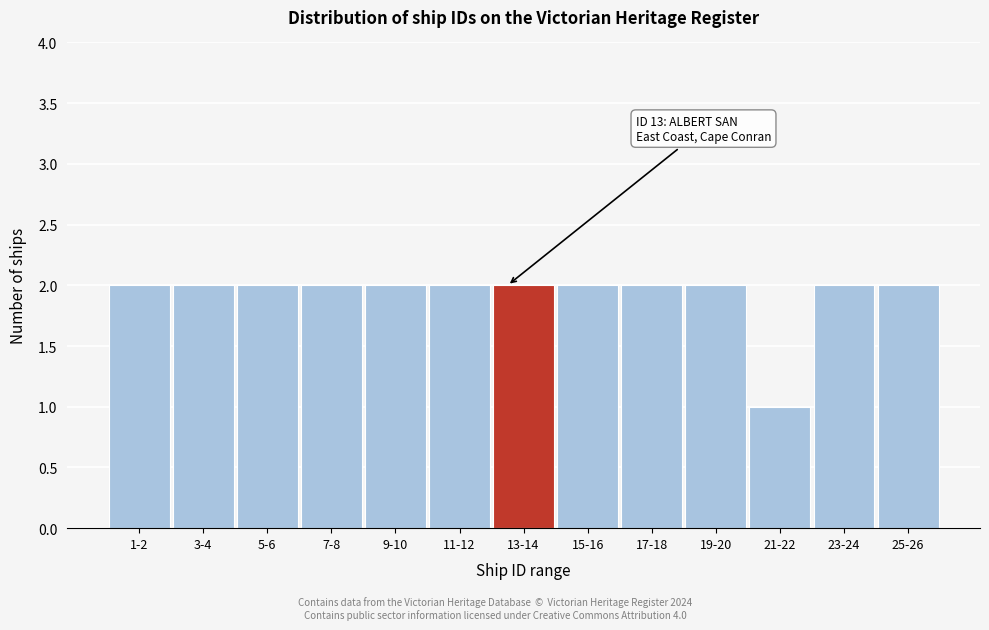

Reading left to right, list all the values displayed in this chart.

2	2	2	2	2	2	2	2	2	2	1	2	2